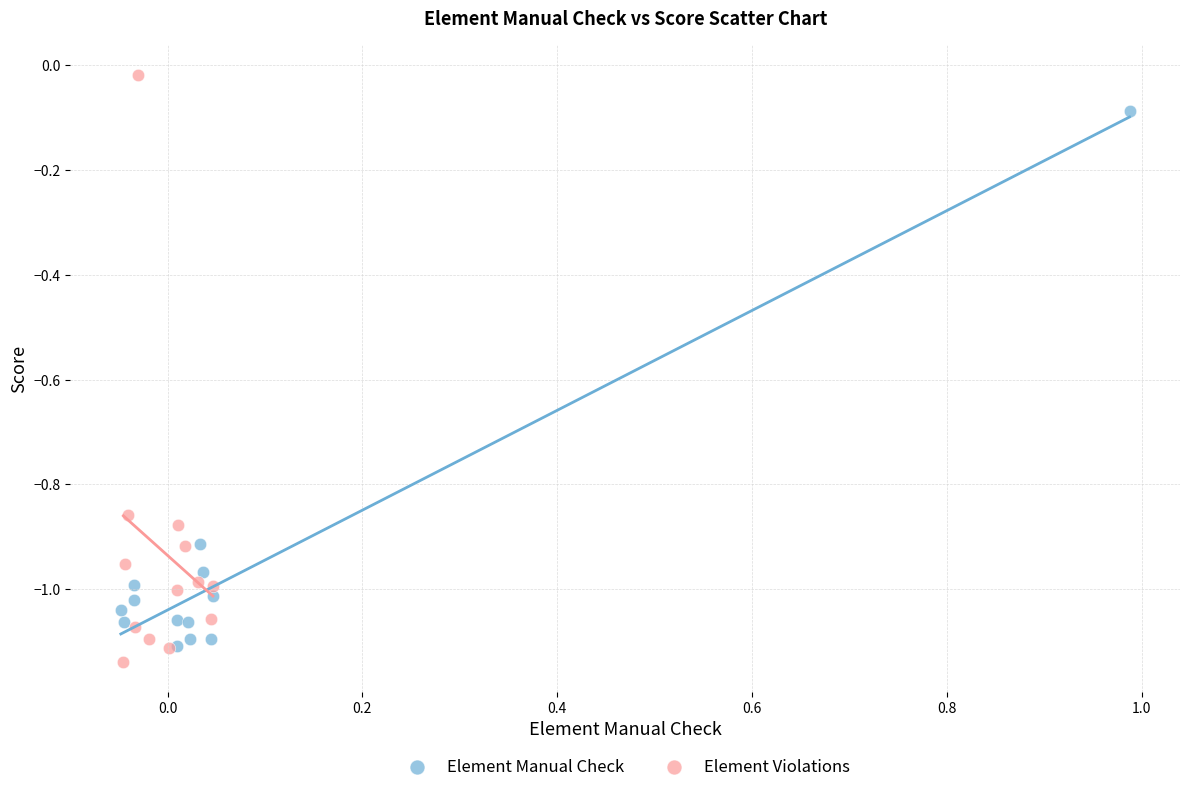

Which series reaches the maximum Y coordinate?

Element Violations